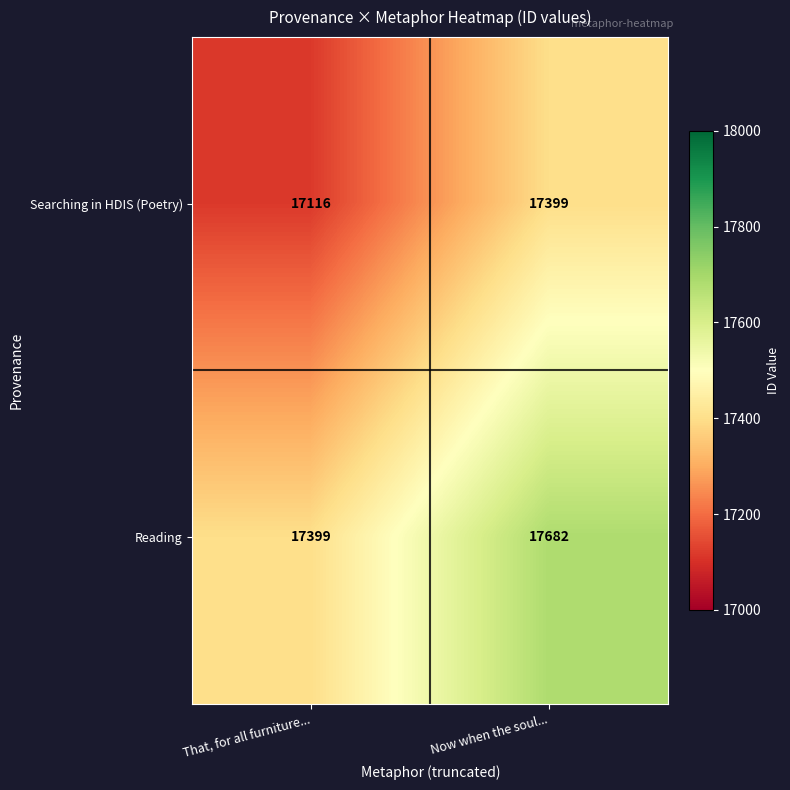

What is the approximate value of Reading at That, for all furniture..., to the nearest 50?

17400